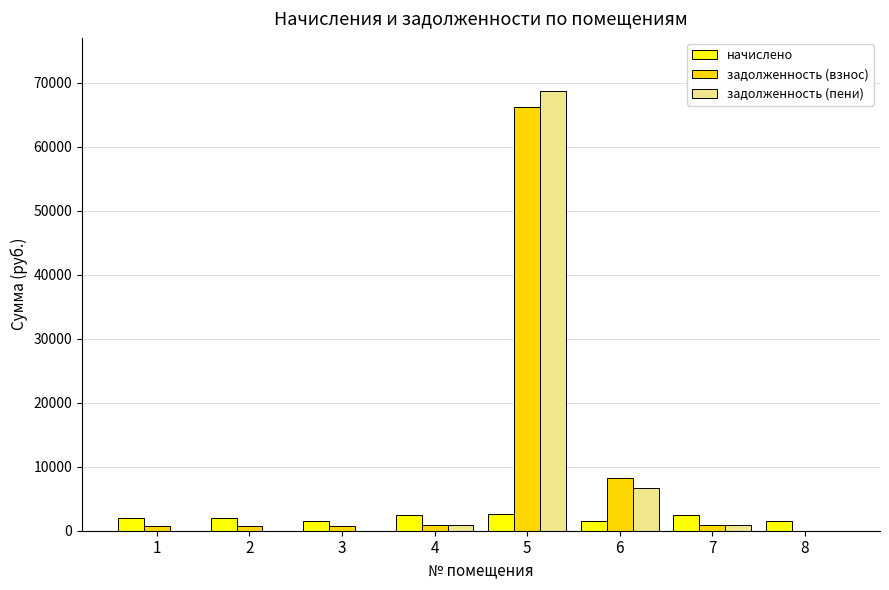

What is the greatest value displayed?

68735.2